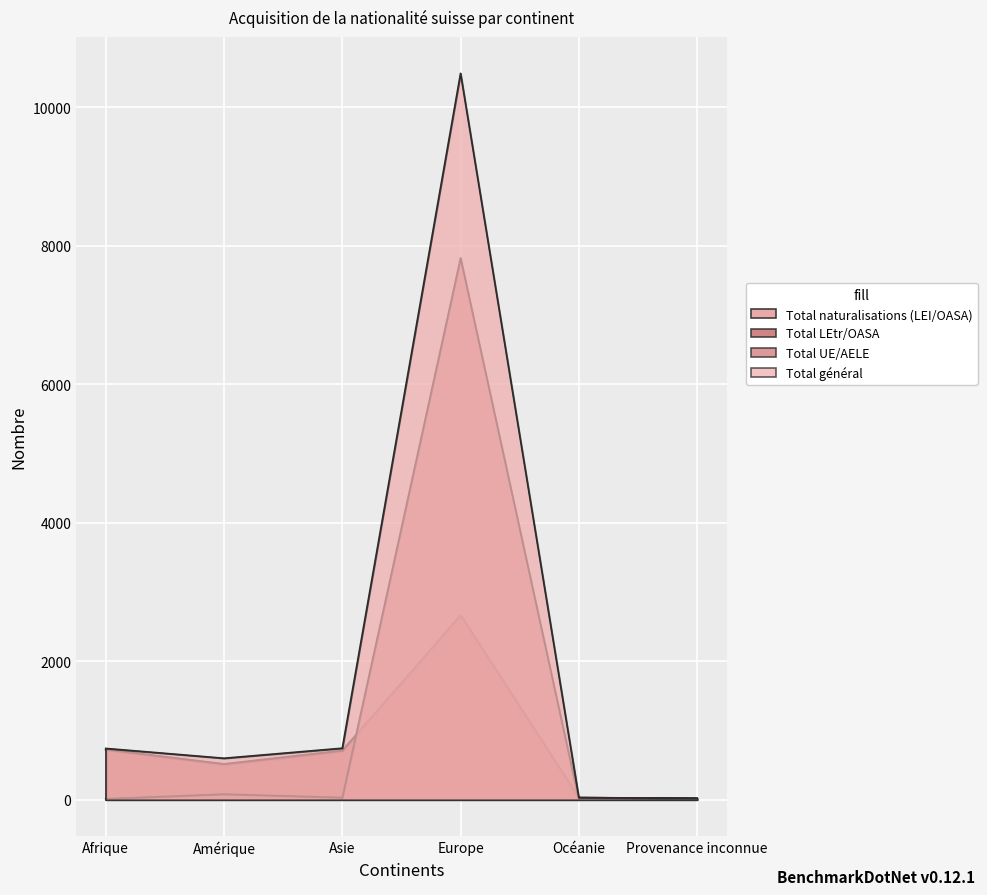

Which label corresponds to the largest value in the chart?

Europe